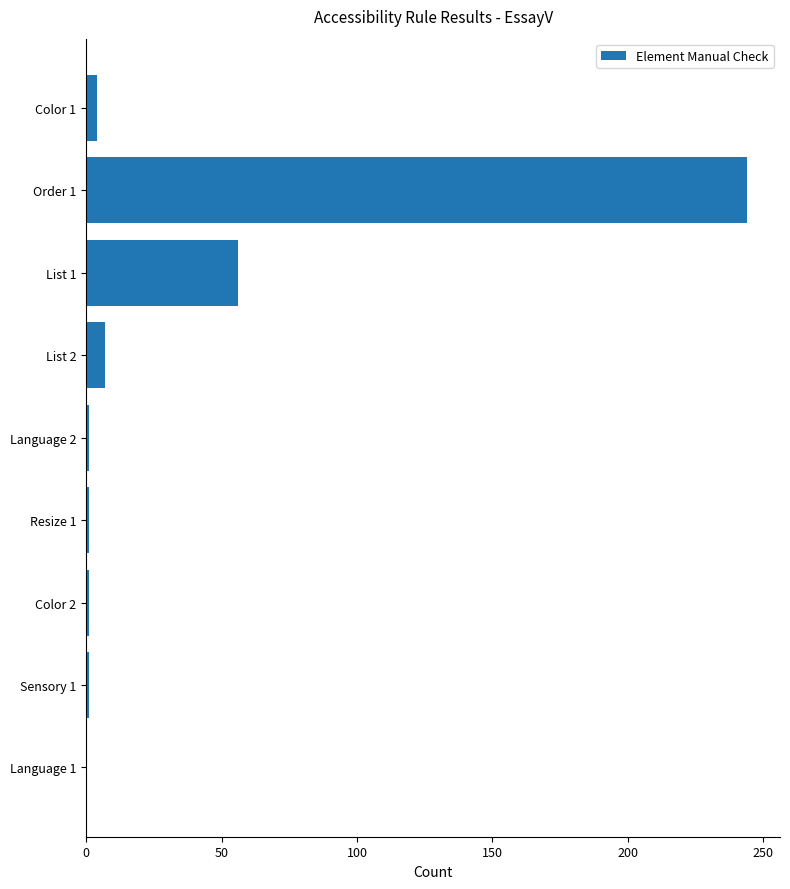

The value at Language 1 is 0. True or false?

True